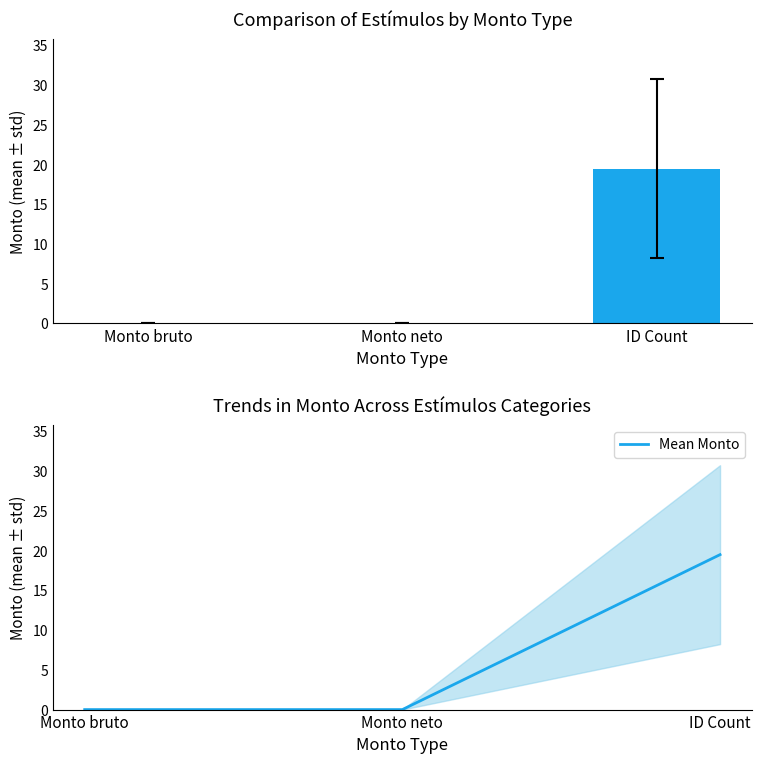

At which label does Mean Monto reach its peak?

ID Count